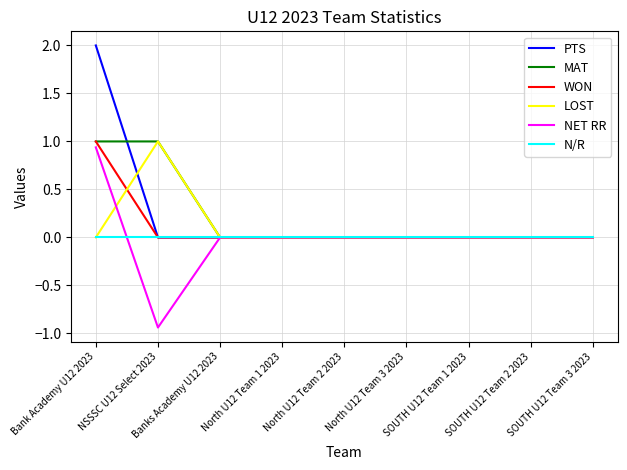

Reading left to right, extract all data points from this chart.

PTS: Bank Academy U12 2023=2.0	NSSSC U12 Select 2023=0.0	Banks Academy U12 2023=0.0	North U12 Team 1 2023=0.0	North U12 Team 2 2023=0.0	North U12 Team 3 2023=0.0	SOUTH U12 Team 1 2023=0.0	SOUTH U12 Team 2 2023=0.0	SOUTH U12 Team 3 2023=0.0
MAT: Bank Academy U12 2023=1.0	NSSSC U12 Select 2023=1.0	Banks Academy U12 2023=0.0	North U12 Team 1 2023=0.0	North U12 Team 2 2023=0.0	North U12 Team 3 2023=0.0	SOUTH U12 Team 1 2023=0.0	SOUTH U12 Team 2 2023=0.0	SOUTH U12 Team 3 2023=0.0
WON: Bank Academy U12 2023=1.0	NSSSC U12 Select 2023=0.0	Banks Academy U12 2023=0.0	North U12 Team 1 2023=0.0	North U12 Team 2 2023=0.0	North U12 Team 3 2023=0.0	SOUTH U12 Team 1 2023=0.0	SOUTH U12 Team 2 2023=0.0	SOUTH U12 Team 3 2023=0.0
LOST: Bank Academy U12 2023=0.0	NSSSC U12 Select 2023=1.0	Banks Academy U12 2023=0.0	North U12 Team 1 2023=0.0	North U12 Team 2 2023=0.0	North U12 Team 3 2023=0.0	SOUTH U12 Team 1 2023=0.0	SOUTH U12 Team 2 2023=0.0	SOUTH U12 Team 3 2023=0.0
NET RR: Bank Academy U12 2023=0.9	NSSSC U12 Select 2023=-0.9	Banks Academy U12 2023=0.0	North U12 Team 1 2023=0.0	North U12 Team 2 2023=0.0	North U12 Team 3 2023=0.0	SOUTH U12 Team 1 2023=0.0	SOUTH U12 Team 2 2023=0.0	SOUTH U12 Team 3 2023=0.0
N/R: Bank Academy U12 2023=0.0	NSSSC U12 Select 2023=0.0	Banks Academy U12 2023=0.0	North U12 Team 1 2023=0.0	North U12 Team 2 2023=0.0	North U12 Team 3 2023=0.0	SOUTH U12 Team 1 2023=0.0	SOUTH U12 Team 2 2023=0.0	SOUTH U12 Team 3 2023=0.0